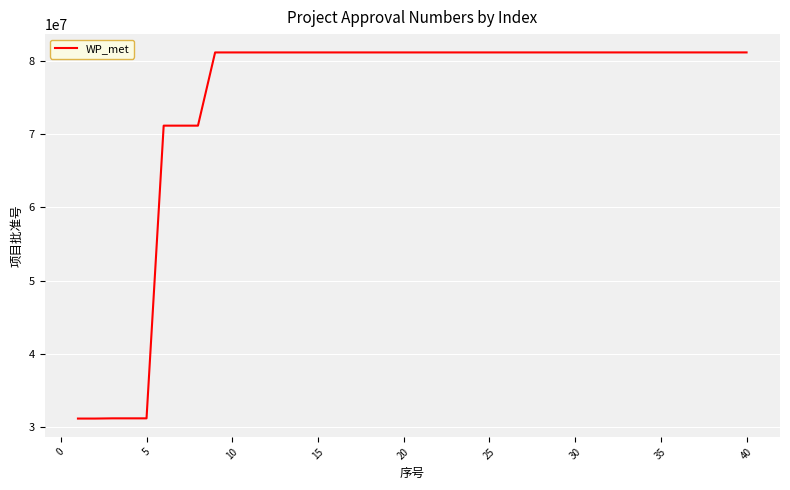

What is the minimum value shown in the chart?

31171223